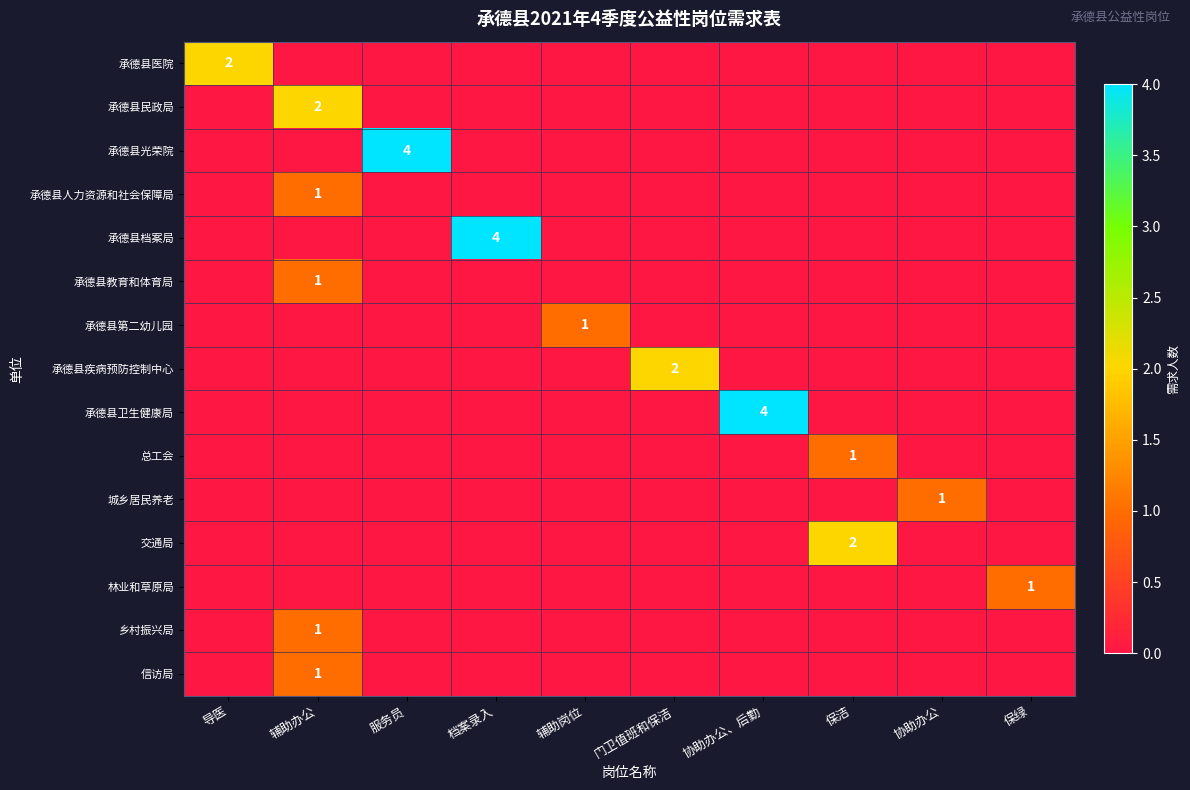

The 承德县教育和体育局 series shows 0 at 辅助办公. True or false?

False